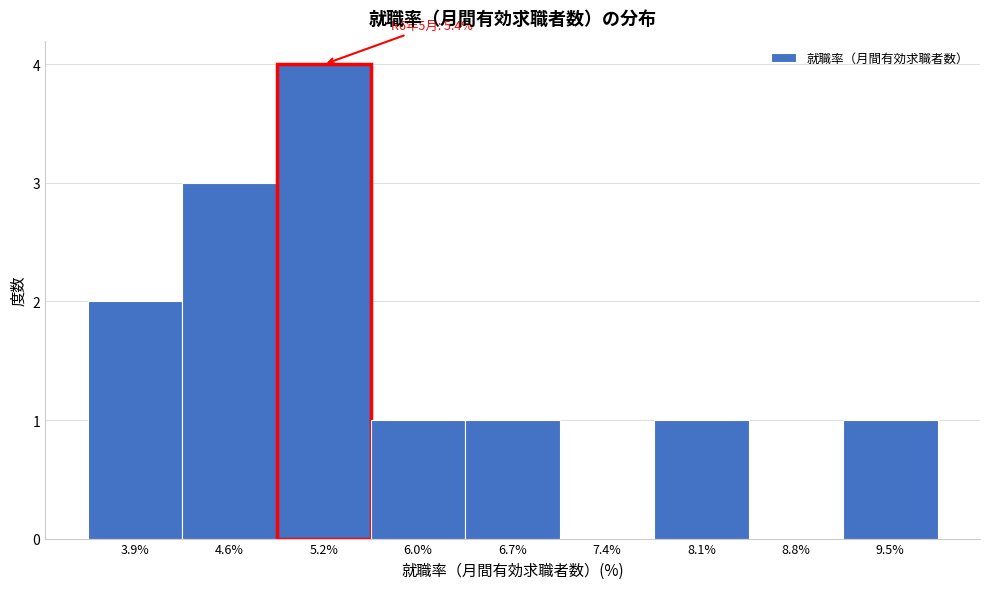

Over which range of the x-axis is the bar tallest?

4.9 to 5.6